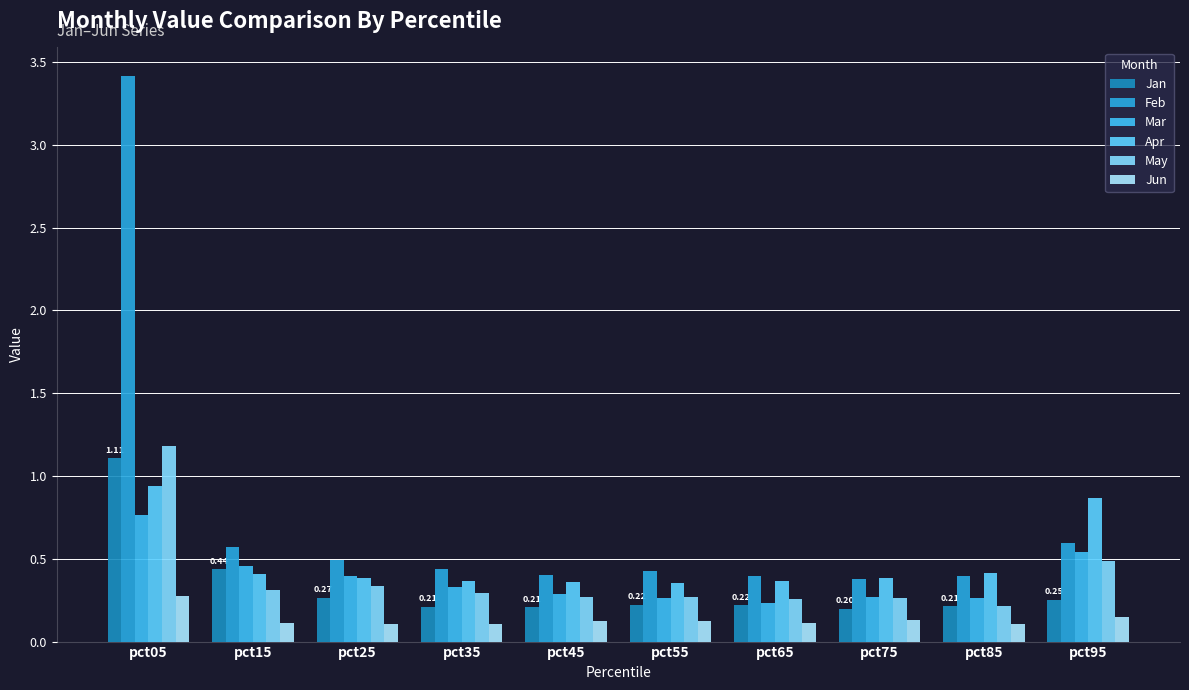

What is the sum of the May values at pct45 and pct25?

0.6